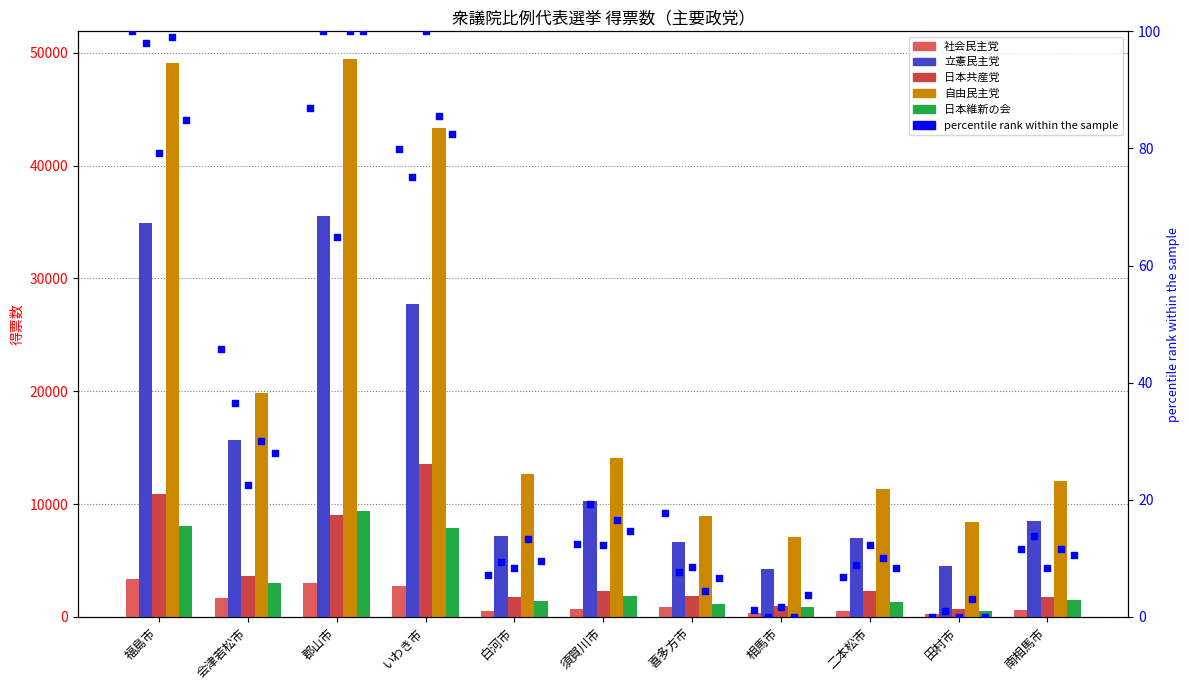

At which category is the sum across all series the highest?

郡山市